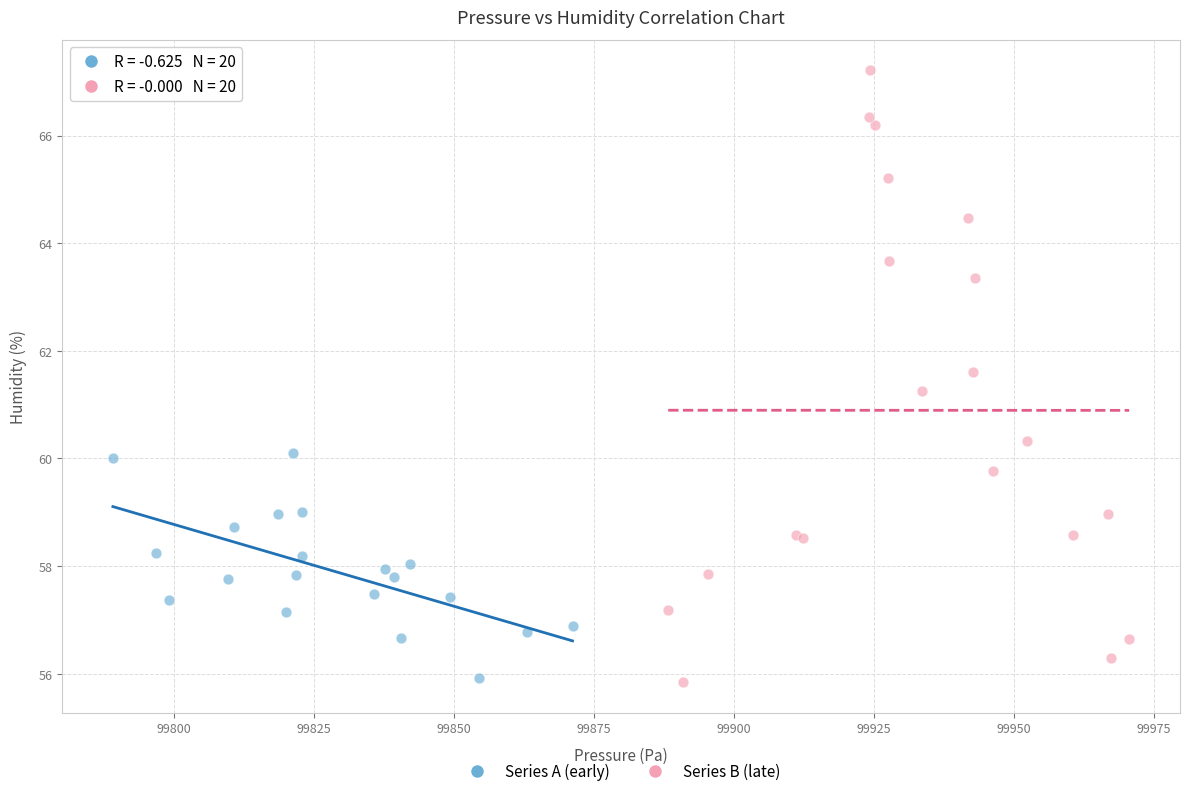

Which series reaches the maximum Y coordinate?

Series B (late)